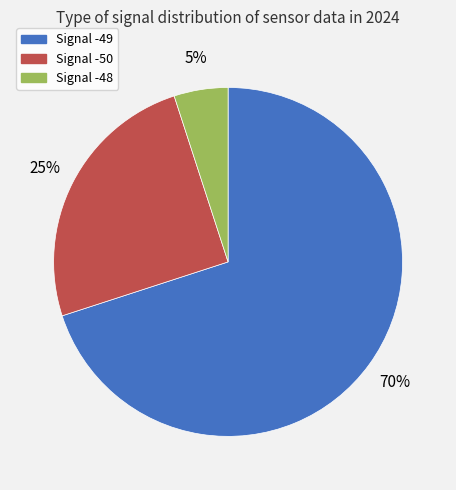

Is there a majority slice in this chart?

Yes